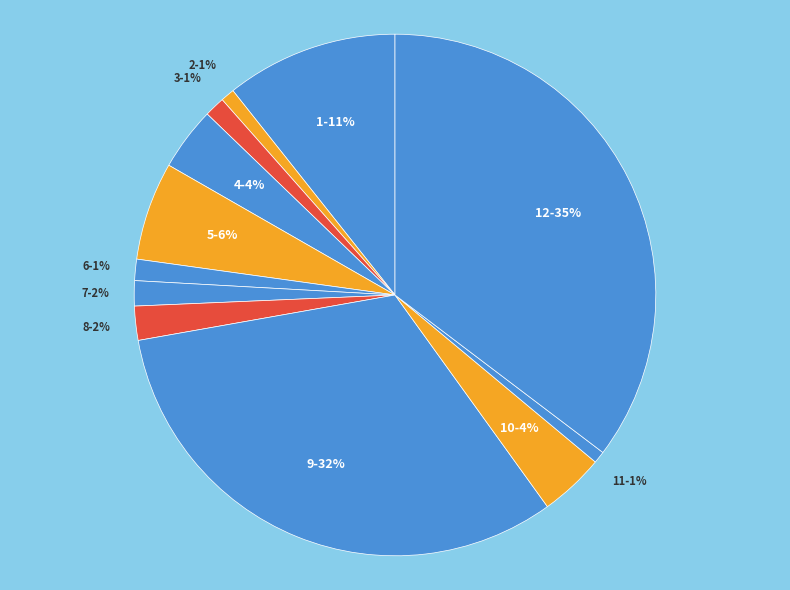

To the nearest percent, what portion does 11-1% represent?

1%